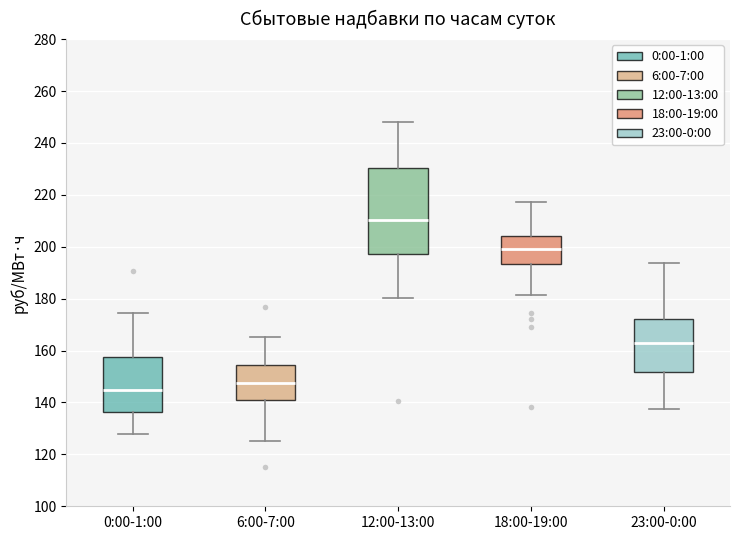

Where is the upper edge of the box for 23:00-0:00 on the y-axis? The values are not printed on the chart, so give them approximately, as read against the axis.

172